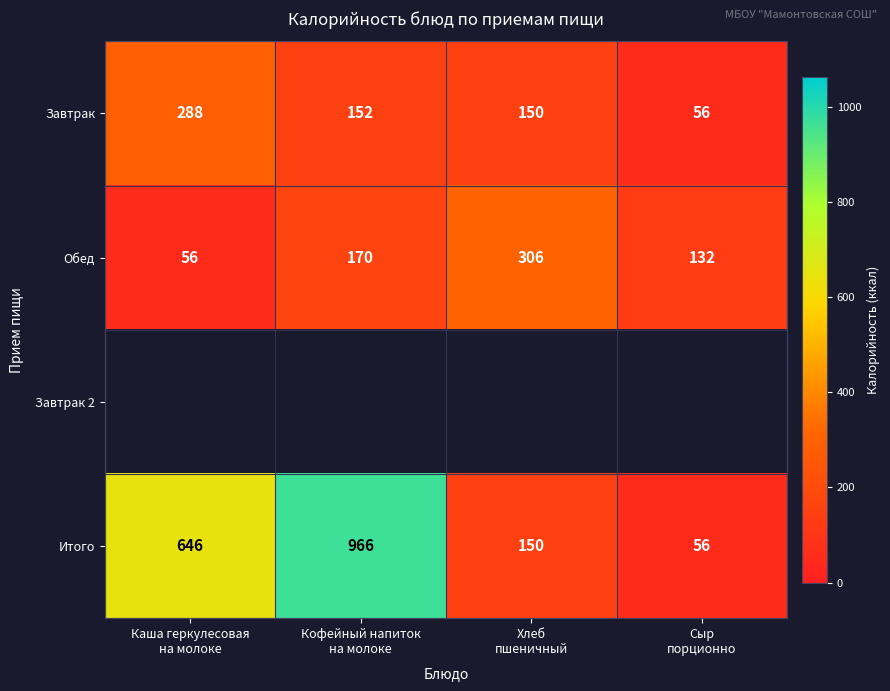

Count the Итого values in the range 150 to 966.

3